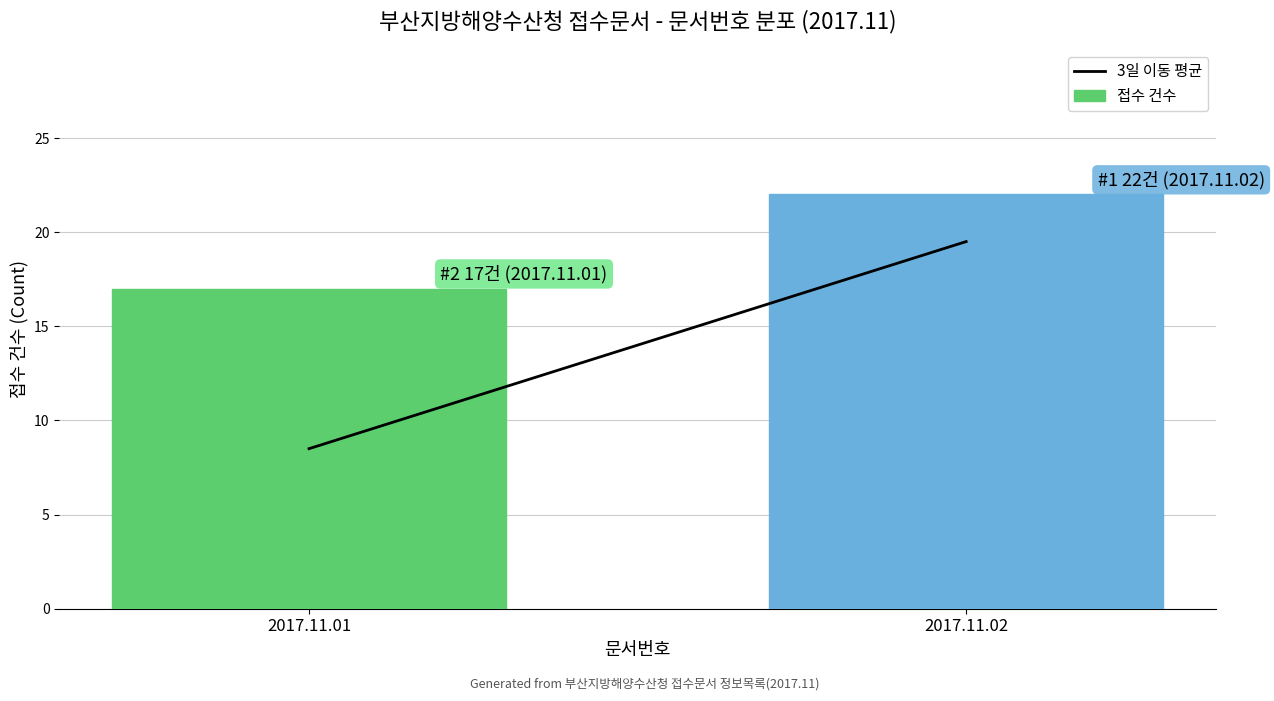

Reading left to right, transcribe all the data shown in this chart.

2017.11.01=17	2017.11.02=22